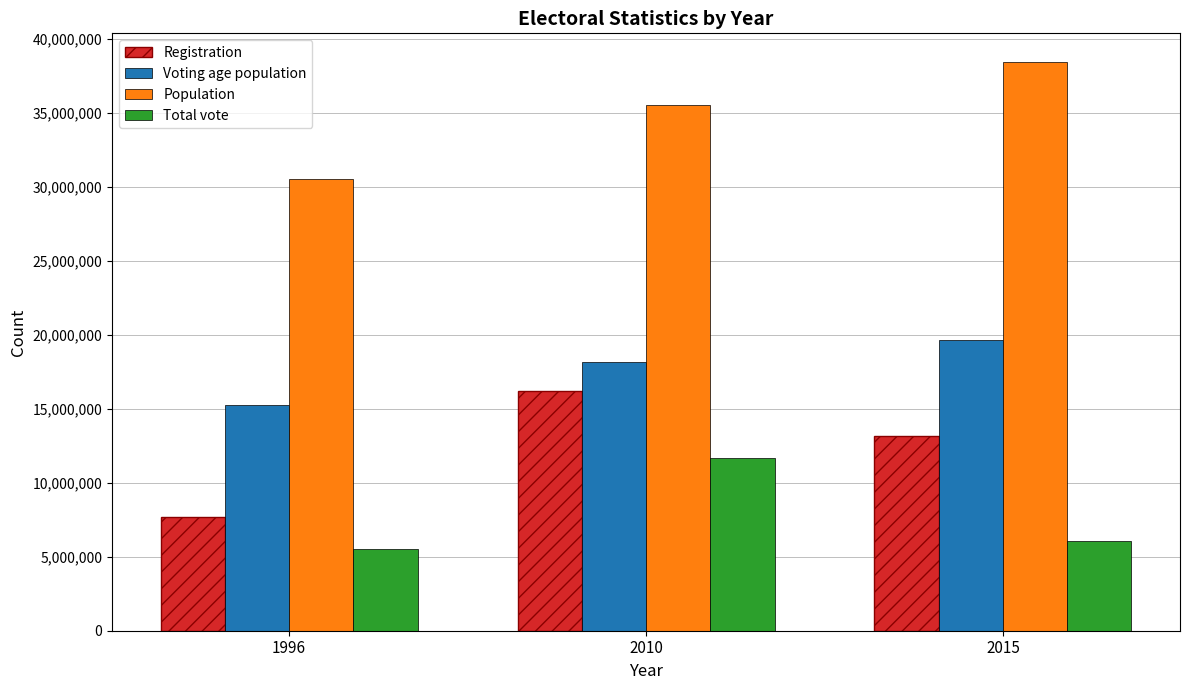

Which series has the largest range (max minus min)?

Registration